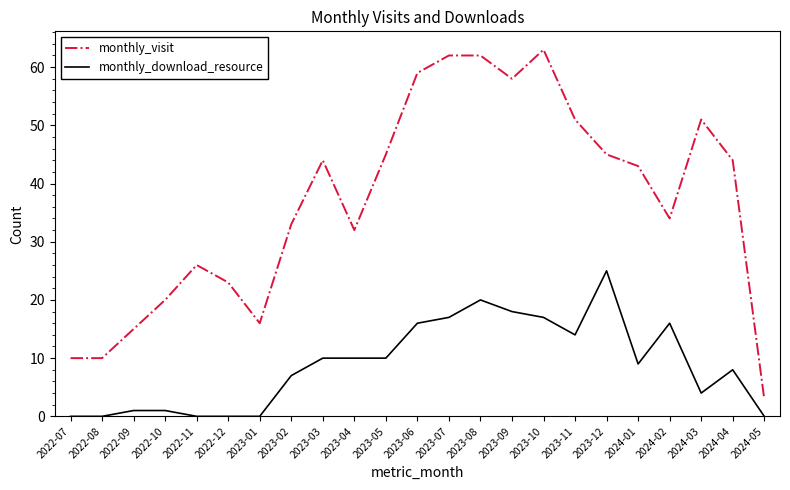

Count the number of categories in the chart.

23